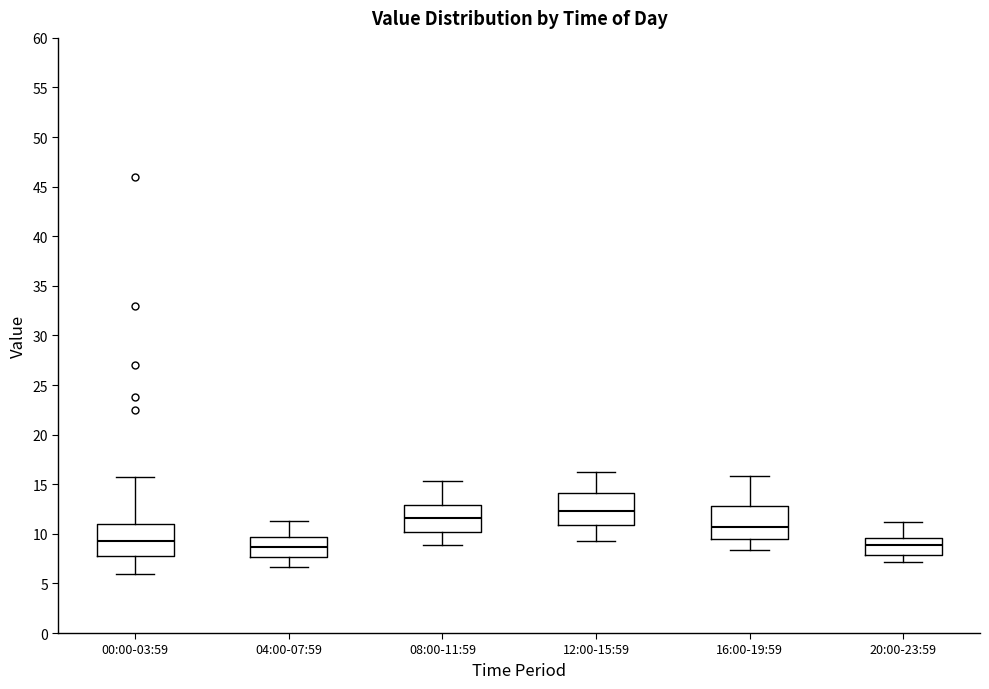

Reading left to right, transcribe this box plot: for each box, give where its median line is, the range the box spans, and where its two whiskers end, as read against the y-axis. The values are not printed on the chart, so give them approximately, as read against the axis.

00:00-03:59: median 9.0, box 7.5 to 11.0, whiskers 6.0 to 16.0
04:00-07:59: median 8.5, box 7.5 to 9.5, whiskers 6.5 to 11.5
08:00-11:59: median 11.5, box 10.0 to 13.0, whiskers 9.0 to 15.5
12:00-15:59: median 12.5, box 11.0 to 14.0, whiskers 9.5 to 16.0
16:00-19:59: median 10.5, box 9.5 to 13.0, whiskers 8.5 to 16.0
20:00-23:59: median 9.0, box 8.0 to 9.5, whiskers 7.0 to 11.0